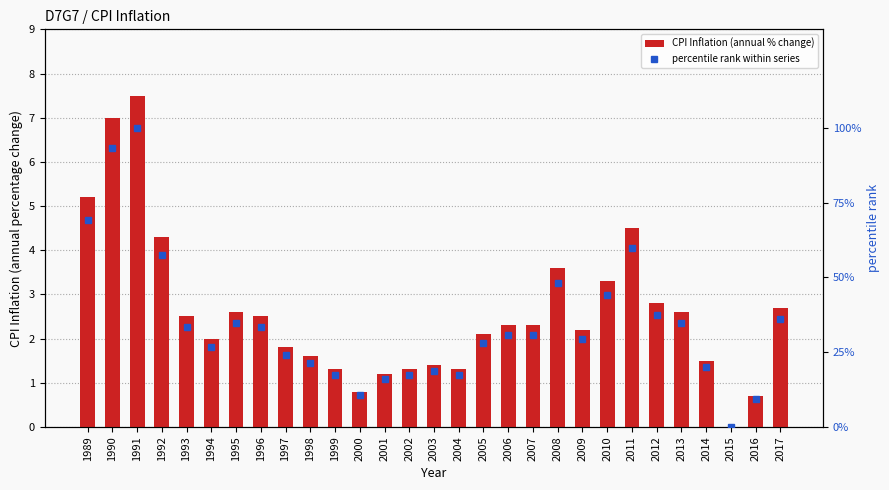

Reading left to right, list all the values displayed in this chart.

CPI Inflation (annual % change): 5.2	7.0	7.5	4.3	2.5	2.0	2.6	2.5	1.8	1.6	1.3	0.8	1.2	1.3	1.4	1.3	2.1	2.3	2.3	3.6	2.2	3.3	4.5	2.8	2.6	1.5	0.0	0.7	2.7
percentile rank within series: 69.3	93.3	100.0	57.3	33.3	26.7	34.7	33.3	24.0	21.3	17.3	10.7	16.0	17.3	18.7	17.3	28.0	30.7	30.7	48.0	29.3	44.0	60.0	37.3	34.7	20.0	0.0	9.3	36.0